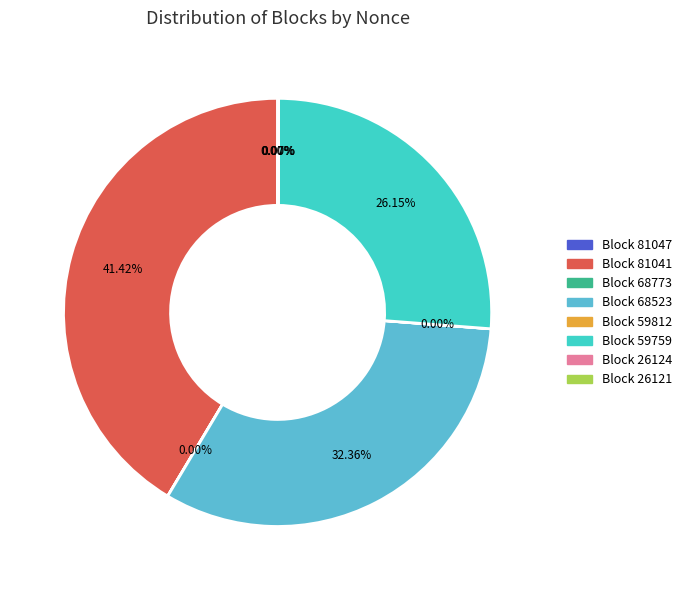

Is there any slice that represents more than half of the pie?

No